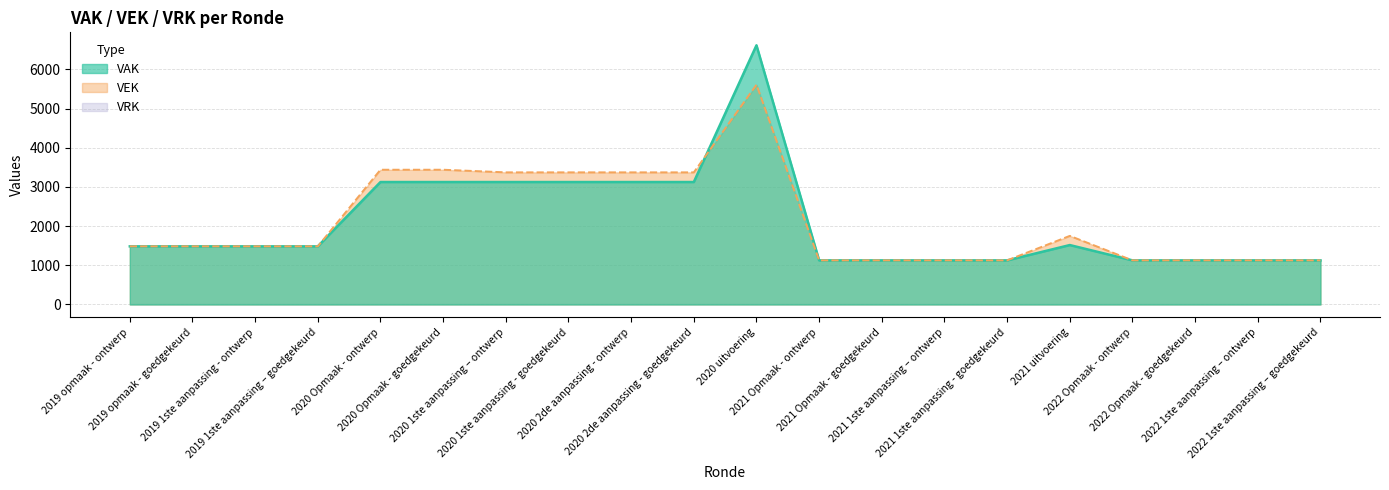

Reading right to left, list all the values displayed in this chart.

VAK: 1126	1126	1126	1126	1517	1126	1126	1126	1126	6617	3126	3126	3126	3126	3126	3126	1484	1484	1484	1484
VEK: 1126	1126	1126	1126	1751	1126	1126	1126	1126	5611	3373	3373	3373	3373	3440	3440	1484	1484	1484	1484